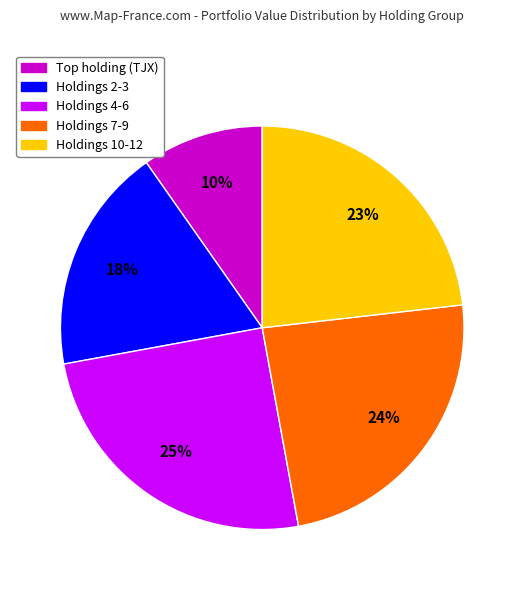

Is there a majority slice in this chart?

No